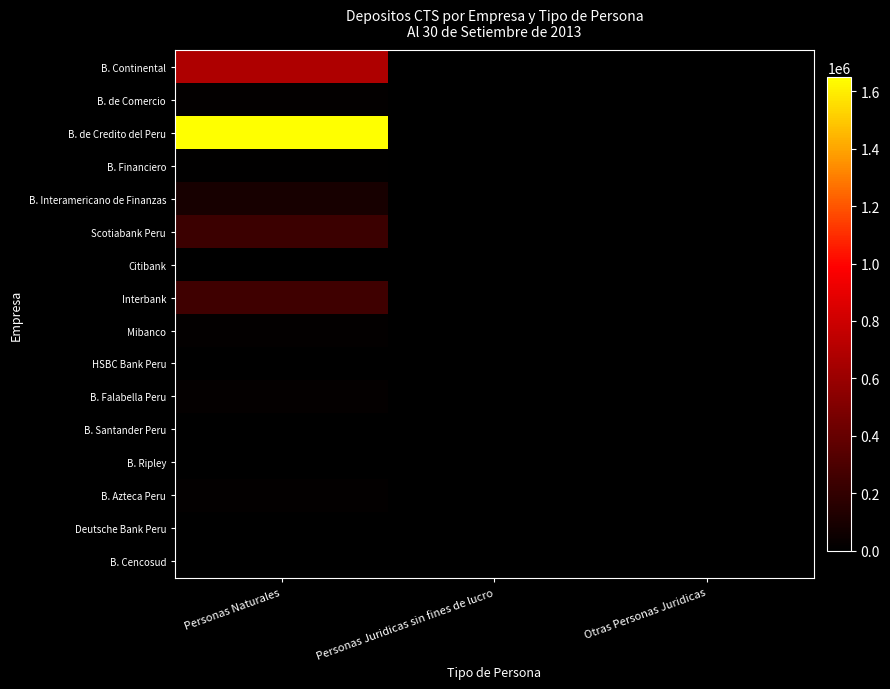

Reading left to right, what are all the values shown in this chart?

B. Continental: Personas Naturales=680392	Personas Juridicas sin fines de lucro=0	Otras Personas Juridicas=0
B. de Comercio: Personas Naturales=14939	Personas Juridicas sin fines de lucro=0	Otras Personas Juridicas=0
B. de Credito del Peru: Personas Naturales=1648628	Personas Juridicas sin fines de lucro=0	Otras Personas Juridicas=0
B. Financiero: Personas Naturales=10020	Personas Juridicas sin fines de lucro=0	Otras Personas Juridicas=0
B. Interamericano de Finanzas: Personas Naturales=92758	Personas Juridicas sin fines de lucro=0	Otras Personas Juridicas=0
Scotiabank Peru: Personas Naturales=237243	Personas Juridicas sin fines de lucro=0	Otras Personas Juridicas=0
Citibank: Personas Naturales=1914	Personas Juridicas sin fines de lucro=0	Otras Personas Juridicas=0
Interbank: Personas Naturales=248481	Personas Juridicas sin fines de lucro=0	Otras Personas Juridicas=0
Mibanco: Personas Naturales=16768	Personas Juridicas sin fines de lucro=0	Otras Personas Juridicas=0
HSBC Bank Peru: Personas Naturales=3748	Personas Juridicas sin fines de lucro=0	Otras Personas Juridicas=0
B. Falabella Peru: Personas Naturales=23753	Personas Juridicas sin fines de lucro=0	Otras Personas Juridicas=0
B. Santander Peru: Personas Naturales=0	Personas Juridicas sin fines de lucro=0	Otras Personas Juridicas=0
B. Ripley: Personas Naturales=2749	Personas Juridicas sin fines de lucro=0	Otras Personas Juridicas=0
B. Azteca Peru: Personas Naturales=16785	Personas Juridicas sin fines de lucro=0	Otras Personas Juridicas=0
Deutsche Bank Peru: Personas Naturales=0	Personas Juridicas sin fines de lucro=0	Otras Personas Juridicas=0
B. Cencosud: Personas Naturales=3190	Personas Juridicas sin fines de lucro=0	Otras Personas Juridicas=0